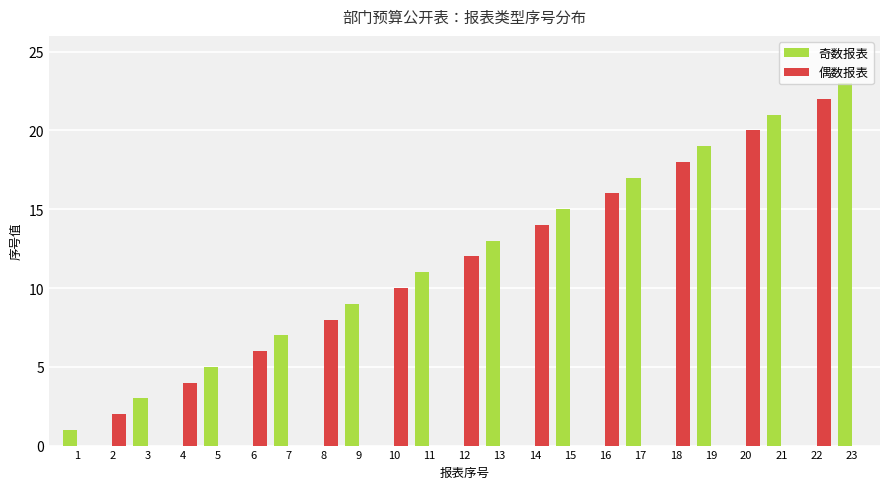

Reading right to left, extract all data points from this chart.

奇数报表: 23	0	21	0	19	0	17	0	15	0	13	0	11	0	9	0	7	0	5	0	3	0	1
偶数报表: 0	22	0	20	0	18	0	16	0	14	0	12	0	10	0	8	0	6	0	4	0	2	0